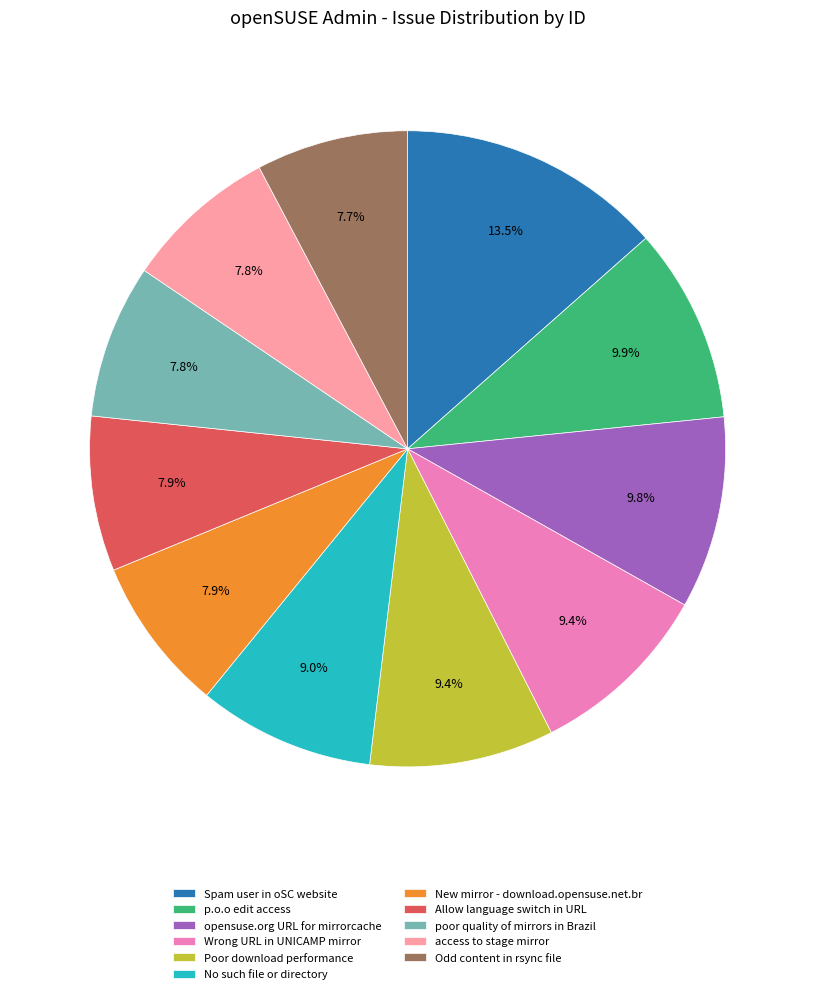

What percentage is the poor quality of mirrors in Brazil slice, to the nearest percent?

8%